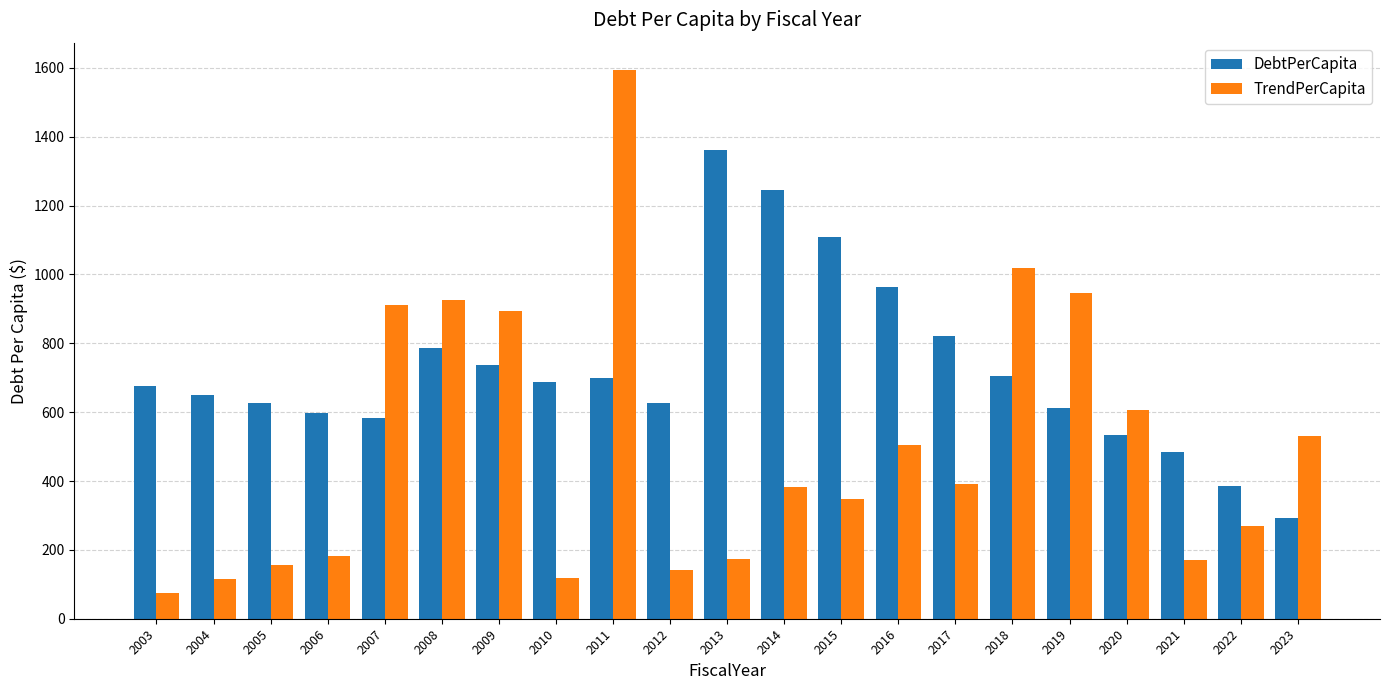

What is the value of the DebtPerCapita bar at the 1st from the left?

675.3